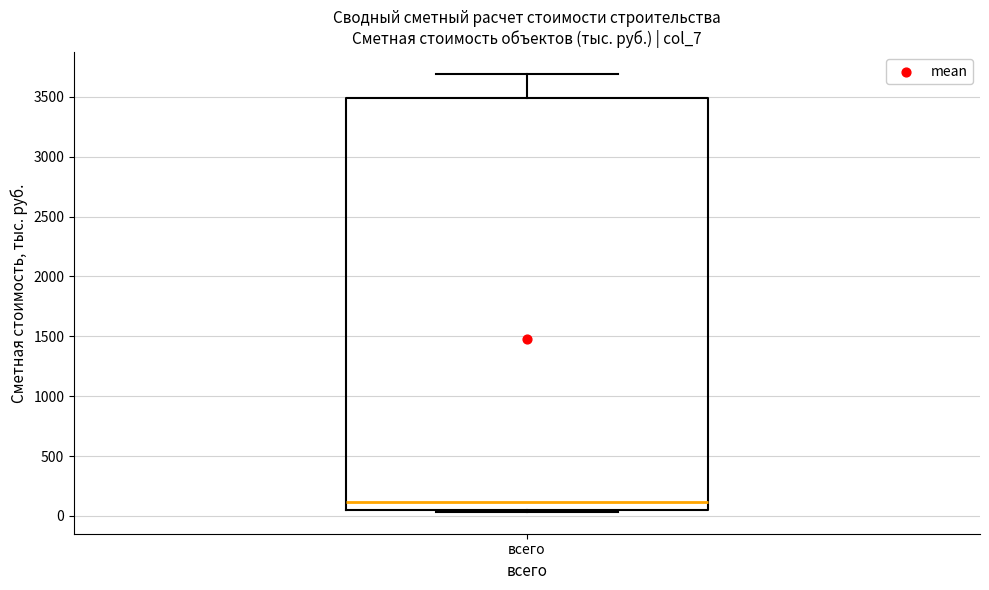

Where does the median line of the box for всего sit on the y-axis? The values are not printed on the chart, so give them approximately, as read against the axis.

100